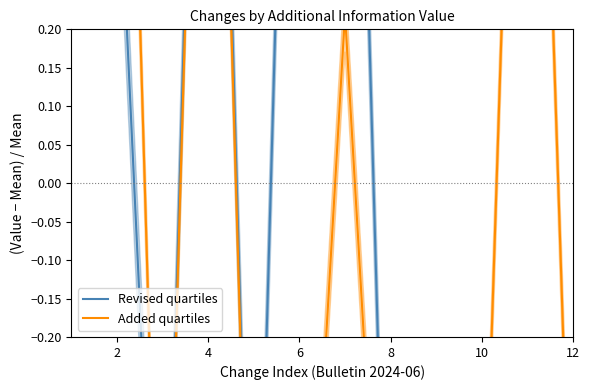

List the series in order of their peak value, highest first.

Revised quartiles, Added quartiles